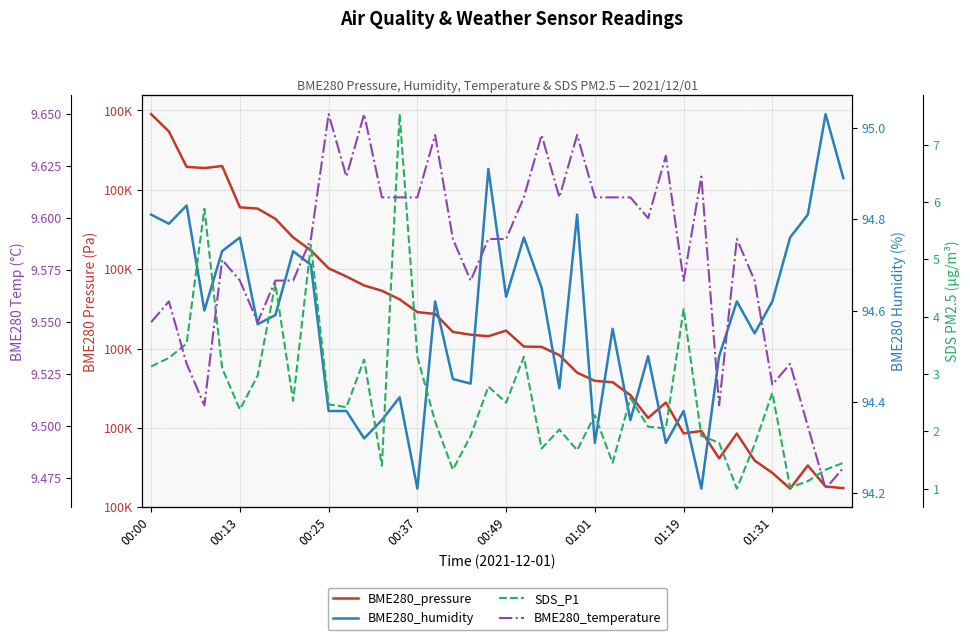

Reading left to right, extract all data points from this chart.

BME280_pressure: 100147.7	100136.8	100114.5	100113.7	100115.0	100089.0	100088.2	100081.7	100070.0	100061.8	100050.6	100045.4	100039.8	100036.4	100031.0	100022.9	100021.8	100010.5	100008.7	100007.8	100011.3	100001.2	100001.0	99995.8	99984.8	99979.6	99978.8	99970.7	99956.2	99966.0	99946.5	99948.0	99930.8	99946.4	99929.4	99921.7	99911.7	99926.3	99913.0	99912.0
BME280_humidity: 94.8	94.8	94.8	94.6	94.7	94.8	94.6	94.6	94.7	94.7	94.4	94.4	94.3	94.4	94.4	94.2	94.6	94.5	94.4	94.9	94.6	94.8	94.7	94.4	94.8	94.3	94.6	94.4	94.5	94.3	94.4	94.2	94.5	94.6	94.5	94.6	94.8	94.8	95.0	94.9
SDS_P1: 3.1	3.3	3.5	5.9	3.1	2.4	3.0	4.6	2.5	5.2	2.5	2.4	3.2	1.4	7.5	3.3	2.2	1.3	1.9	2.8	2.5	3.3	1.7	2.0	1.7	2.3	1.4	2.6	2.1	2.0	4.1	1.9	1.8	1.0	1.8	2.7	1.0	1.1	1.3	1.4
BME280_temperature: 9.6	9.6	9.5	9.5	9.6	9.6	9.6	9.6	9.6	9.6	9.7	9.6	9.7	9.6	9.6	9.6	9.6	9.6	9.6	9.6	9.6	9.6	9.6	9.6	9.6	9.6	9.6	9.6	9.6	9.6	9.6	9.6	9.5	9.6	9.6	9.5	9.5	9.5	9.5	9.5